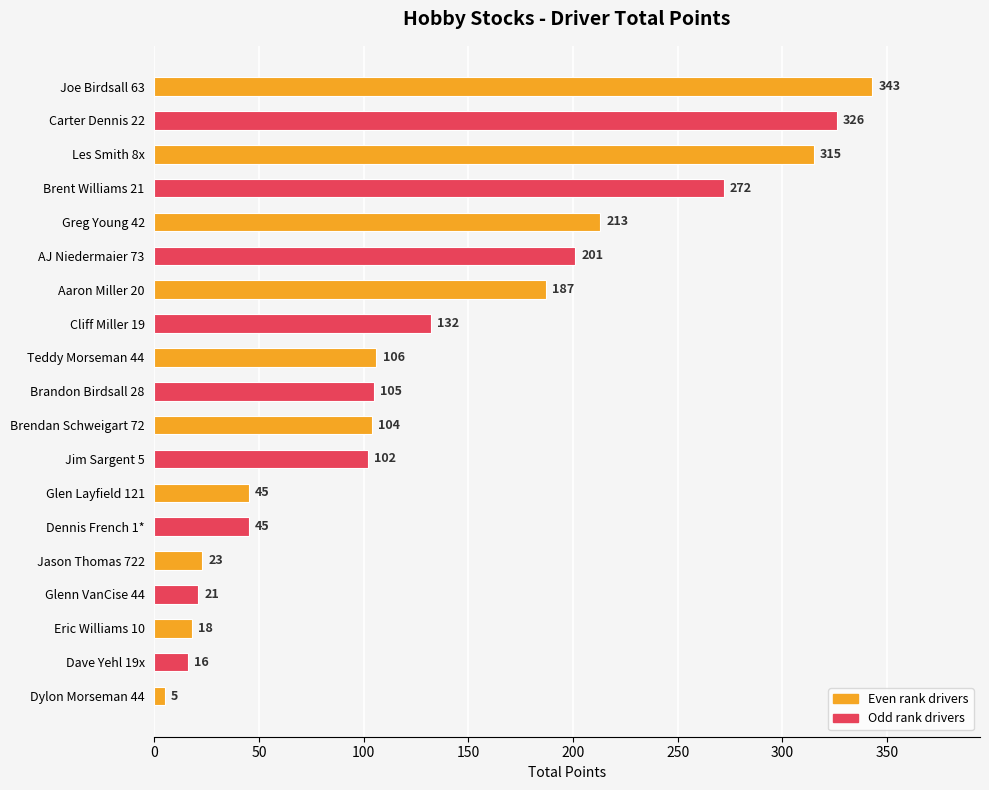

What is the difference between the second highest and minimum values?

321